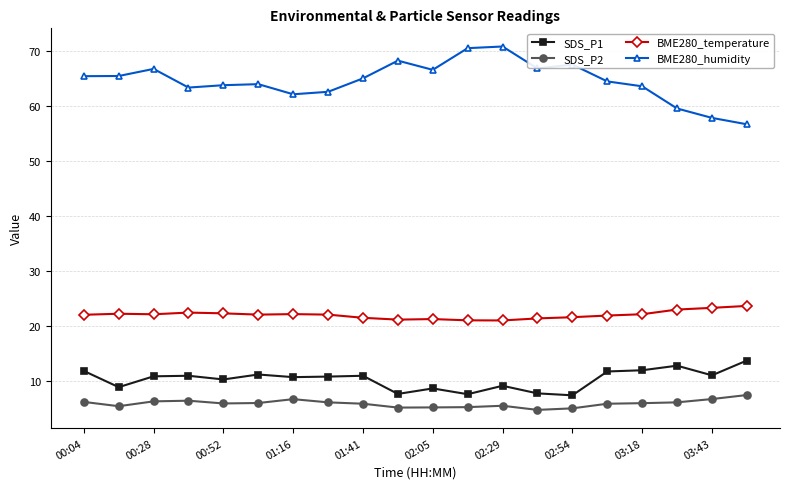

Which series has the largest total across all categories?

BME280_humidity